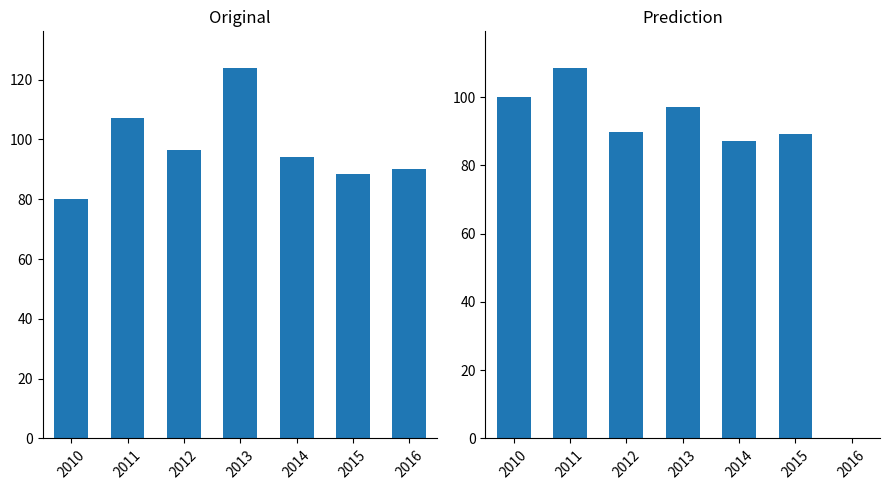

Count the number of data series in this chart.

2